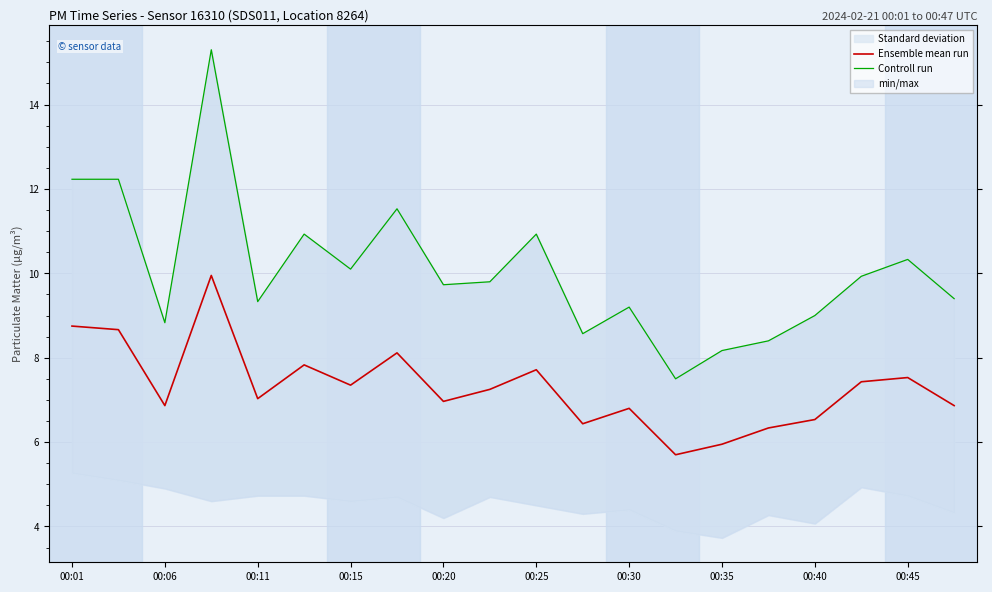

What is the sum of all Ensemble mean run values?

146.1